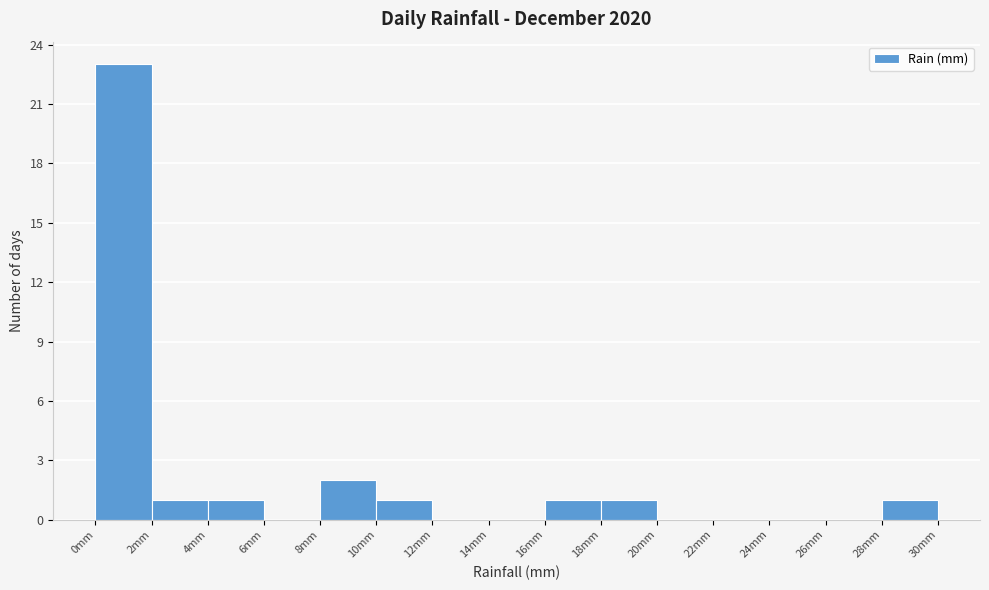

Over which range of the x-axis is the bar tallest?

0 to 2